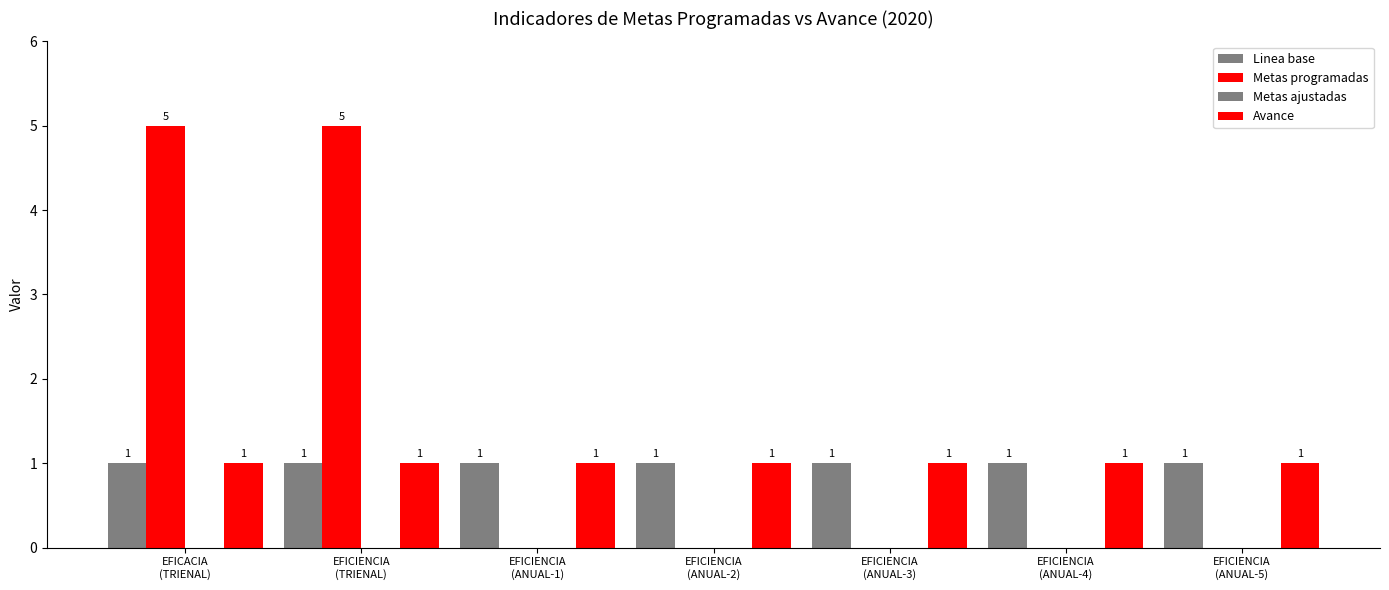

What is the label of the 1st bar from the right?

EFICIENCIA
(ANUAL-5)